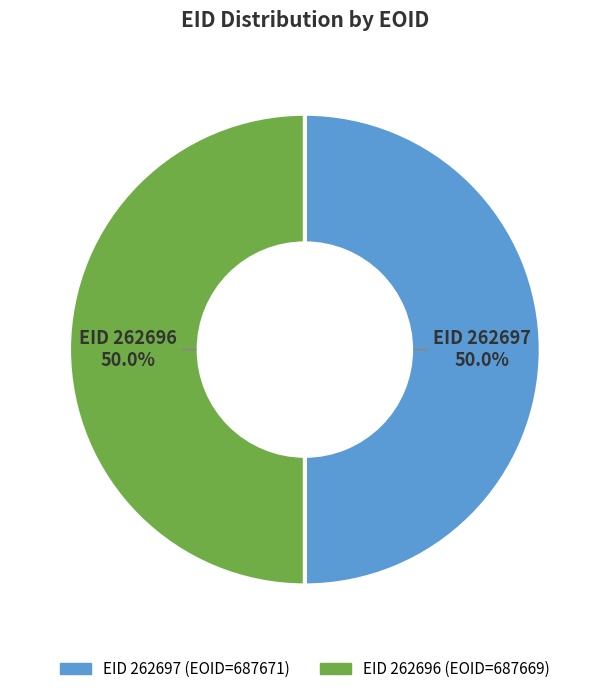

Approximately how many times larger is the value at EID 262696 compared to EID 262697?

1.0